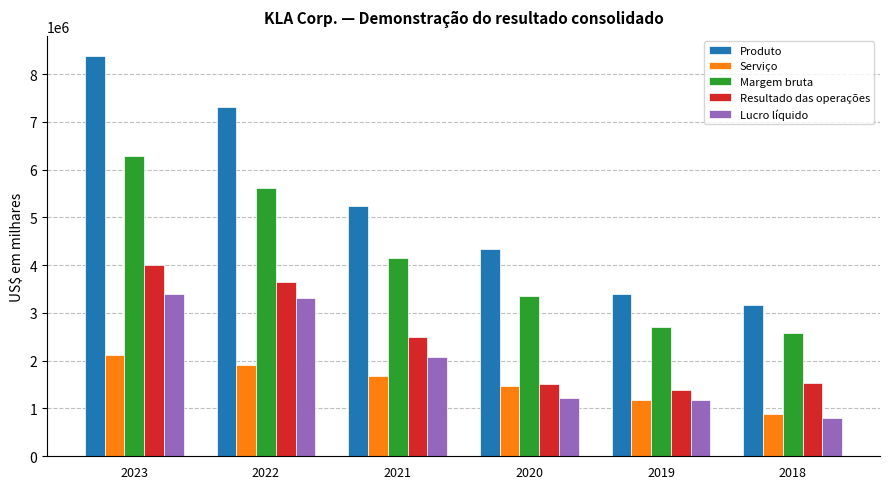

Count the Serviço values in the range 1176661 to 1910455.

4